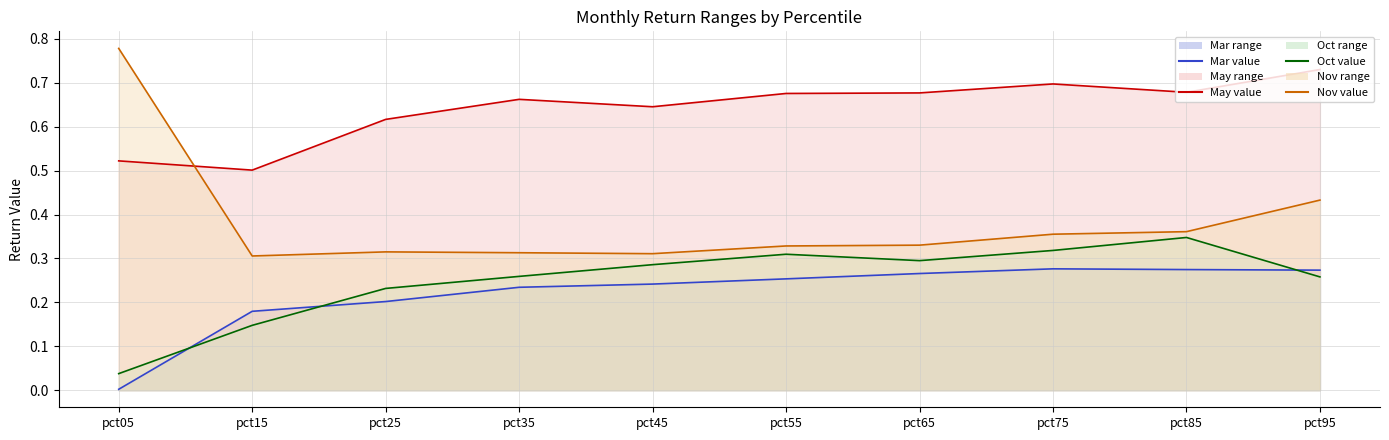

Read the Oct line value at pct75.

0.3